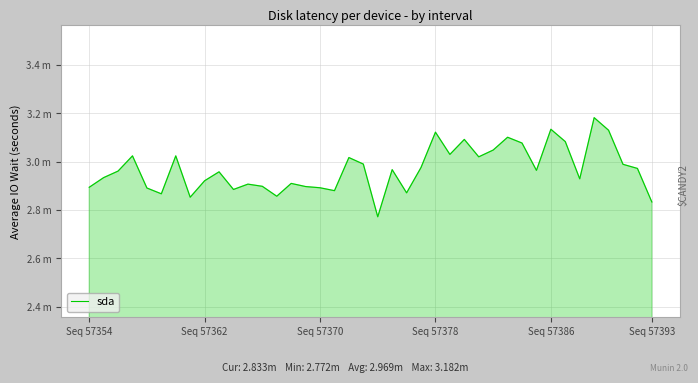

Does the chart have visible grid lines?

Yes